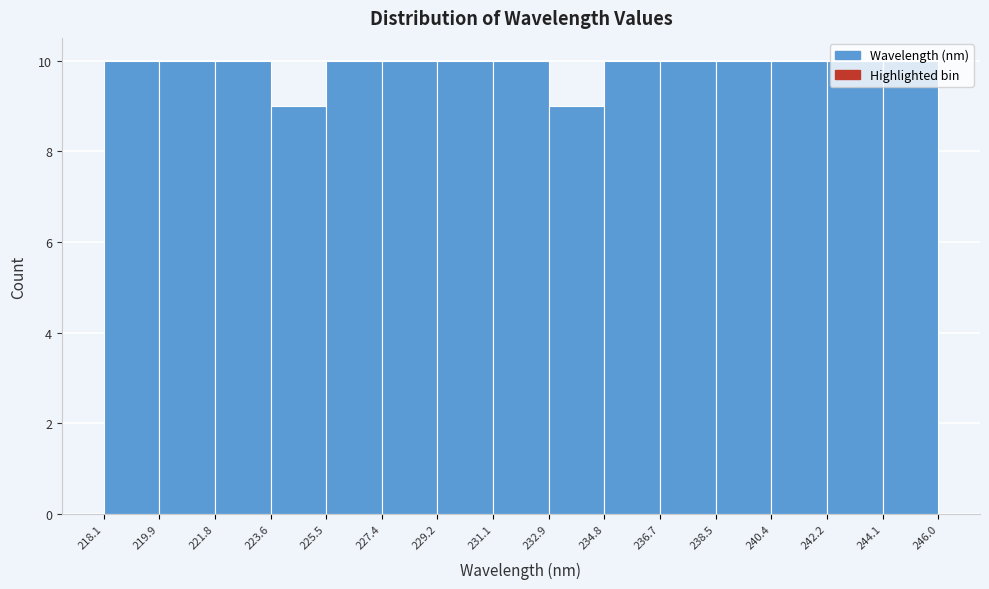

Reading left to right, list every bar in this chart as the range it spans on the x-axis followed by its height. The values are not printed on the chart, so give them approximately, as read against the axis.

218.1 to 219.9: 10
219.9 to 221.8: 10
221.8 to 223.6: 10
223.6 to 225.5: 9
225.5 to 227.4: 10
227.4 to 229.2: 10
229.2 to 231.1: 10
231.1 to 232.9: 10
232.9 to 234.8: 9
234.8 to 236.7: 10
236.7 to 238.5: 10
238.5 to 240.4: 10
240.4 to 242.2: 10
242.2 to 244.1: 10
244.1 to 246.0: 10